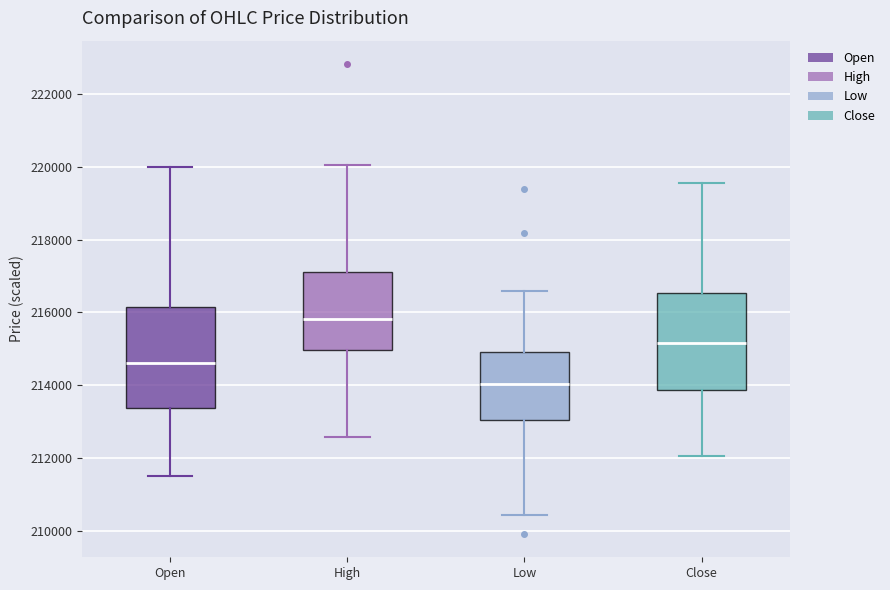

Reading left to right, transcribe this box plot: for each box, give where its median line is, the range the box spans, and where its two whiskers end, as read against the y-axis. The values are not printed on the chart, so give them approximately, as read against the axis.

Open: median 214600, box 213400 to 216200, whiskers 211600 to 220000
High: median 215800, box 215000 to 217200, whiskers 212600 to 220000
Low: median 214000, box 213000 to 215000, whiskers 210400 to 216600
Close: median 215200, box 213800 to 216600, whiskers 212000 to 219600